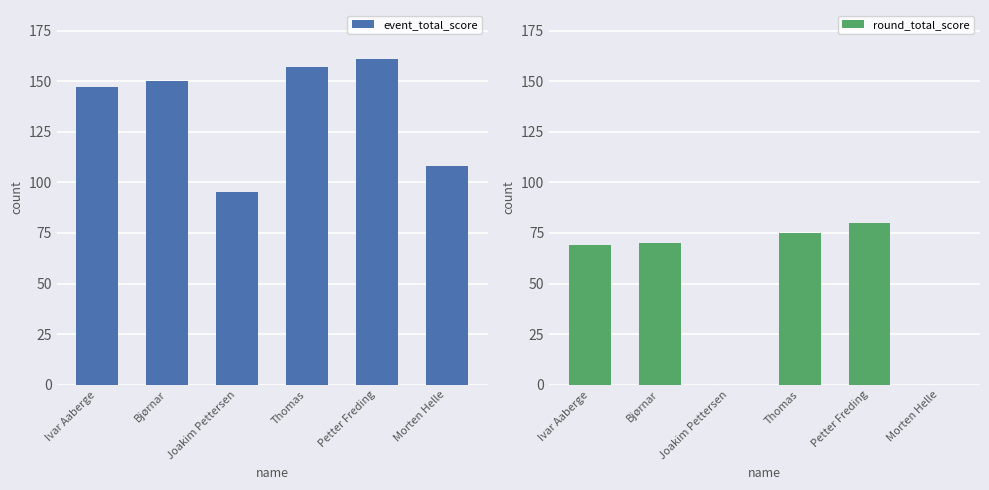

True or false: round_total_score has a value of 27 at Ivar Aaberge.

False